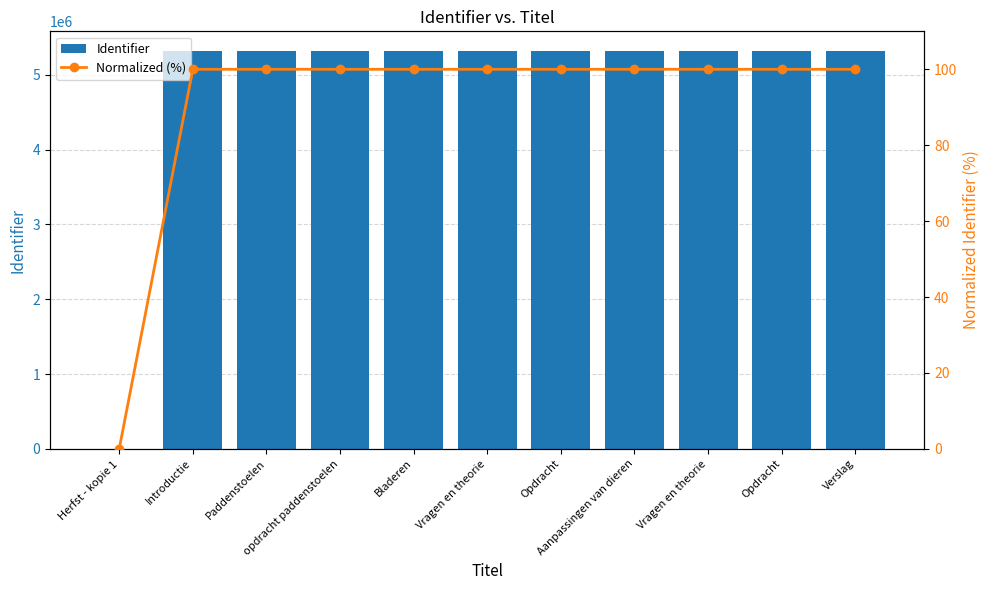

What is the sum of the Identifier values at Vragen en theorie and Opdracht?

10630448